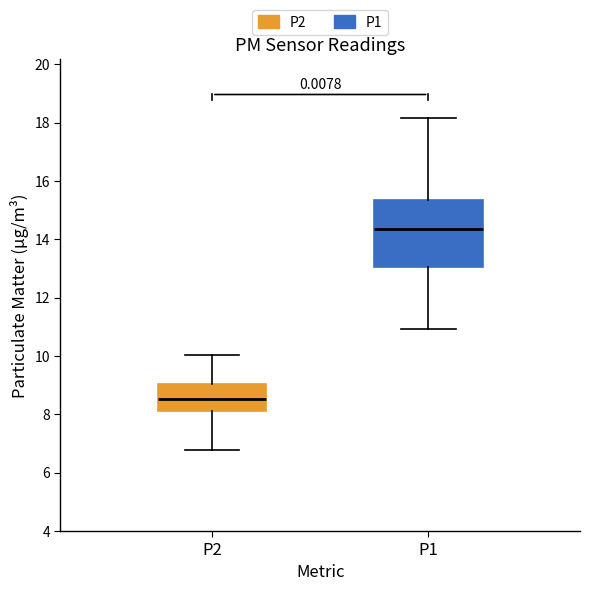

Reading left to right, read every box against the y-axis: the position of its median line, the range the box covers, and the ends of its whiskers. The values are not printed on the chart, so give them approximately, as read against the axis.

P2: median 8.6, box 8.2 to 9.0, whiskers 6.8 to 10.0
P1: median 14.4, box 13.0 to 15.4, whiskers 11.0 to 18.2